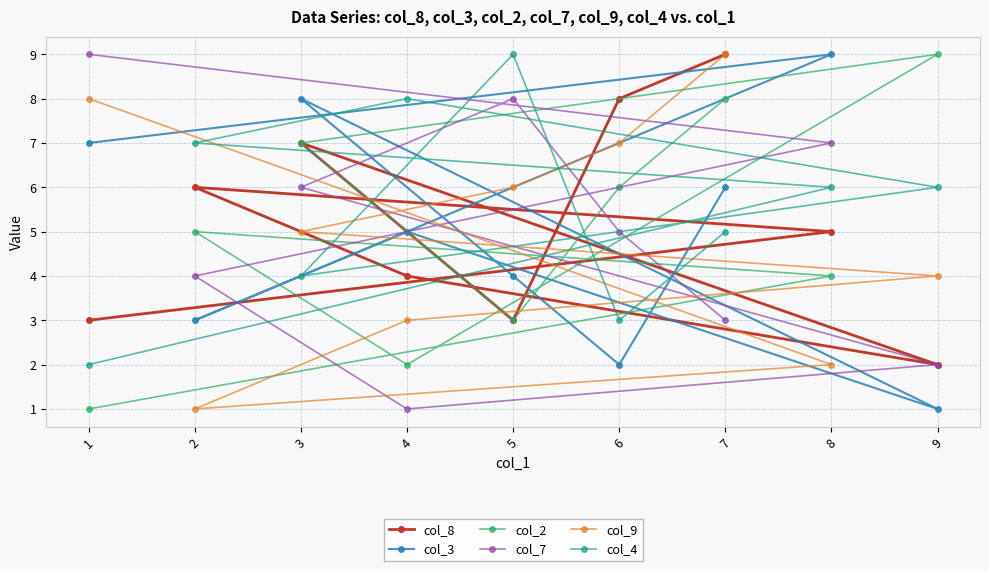

True or false: col_4 has a value of 4 at 3.

True